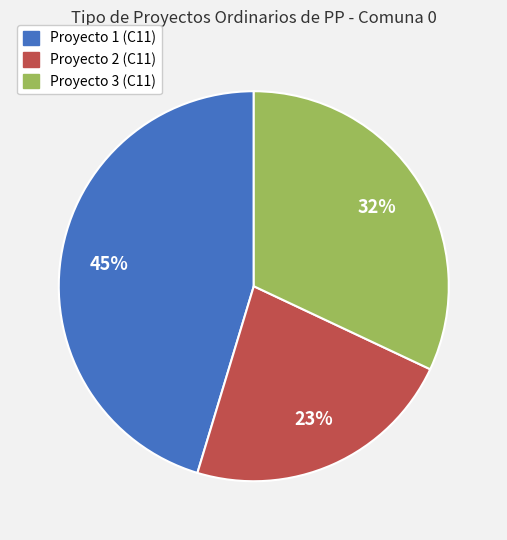

Is the sum of Proyecto 1 (C11) and Proyecto 3 (C11) greater than half?

Yes